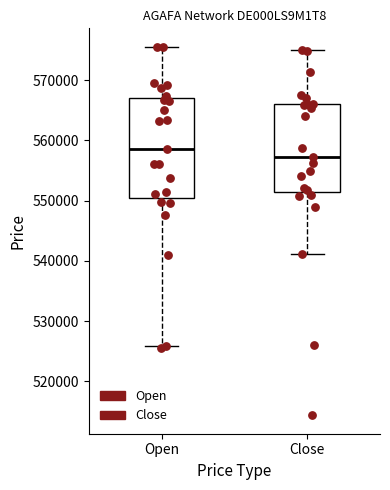

Reading left to right, transcribe this box plot: for each box, give where its median line is, the range the box spans, and where its two whiskers end, as read against the y-axis. The values are not printed on the chart, so give them approximately, as read against the axis.

Open: median 559000, box 550000 to 567000, whiskers 526000 to 576000
Close: median 557000, box 551000 to 566000, whiskers 541000 to 575000